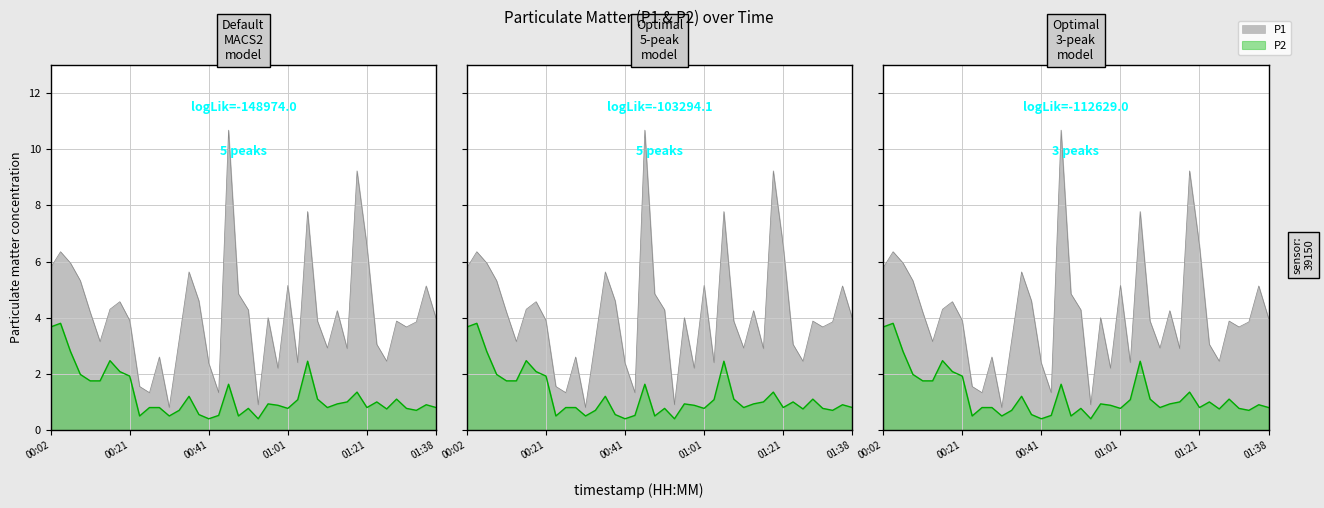

At which category does the chart reach its peak across all series?

00:46